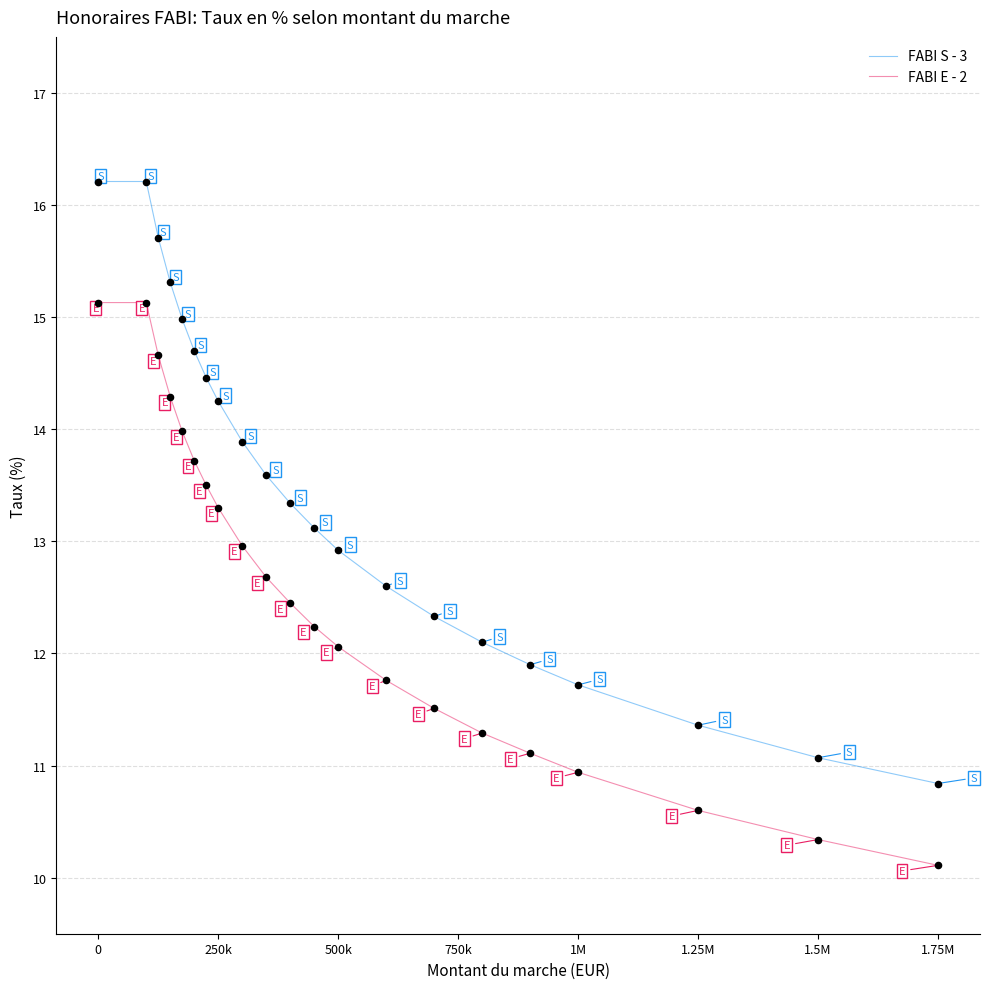

Which series has the widest spread of values?

FABI S - 3